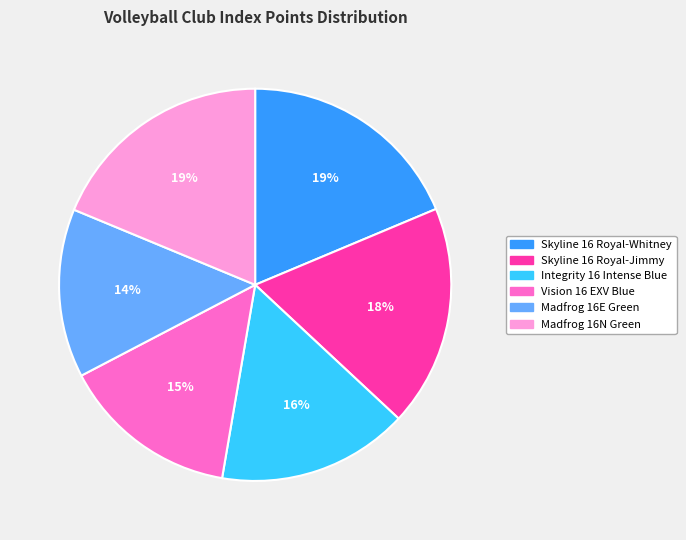

Is Skyline 16 Royal-Jimmy the majority of the pie?

No